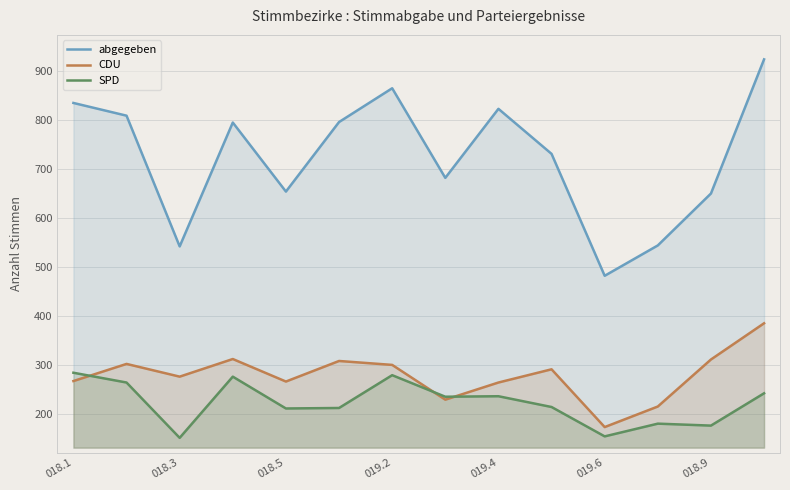

Rank the series by their maximum value, from lowest to highest.

SPD, CDU, abgegeben